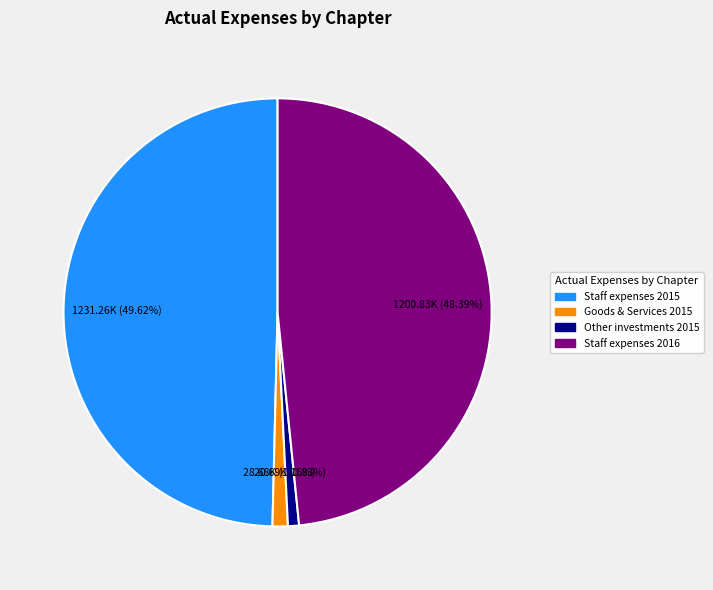

Count the number of slices in the pie.

4